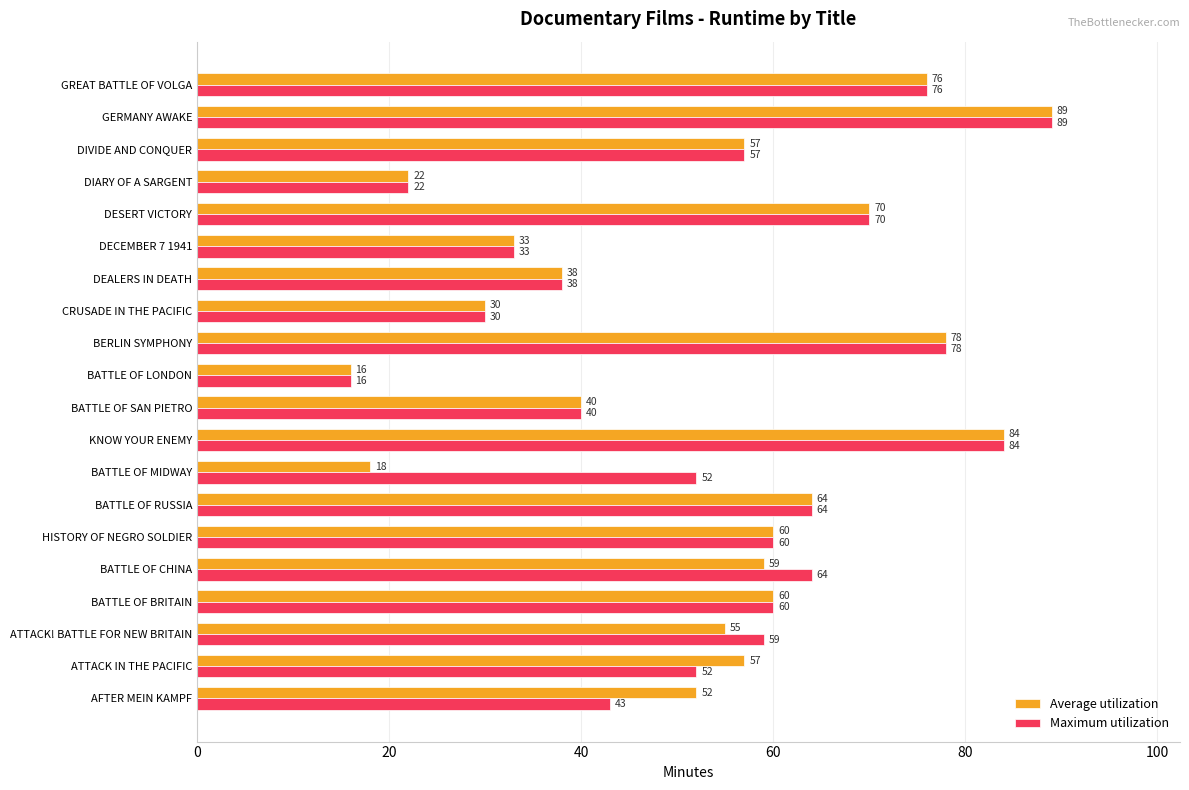

List the series in order of their overall mean, highest first.

Maximum utilization, Average utilization